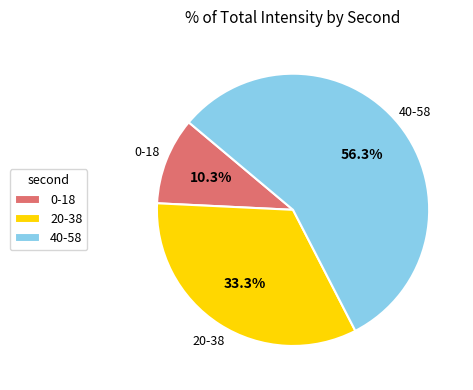

How many slices are in this pie chart?

3